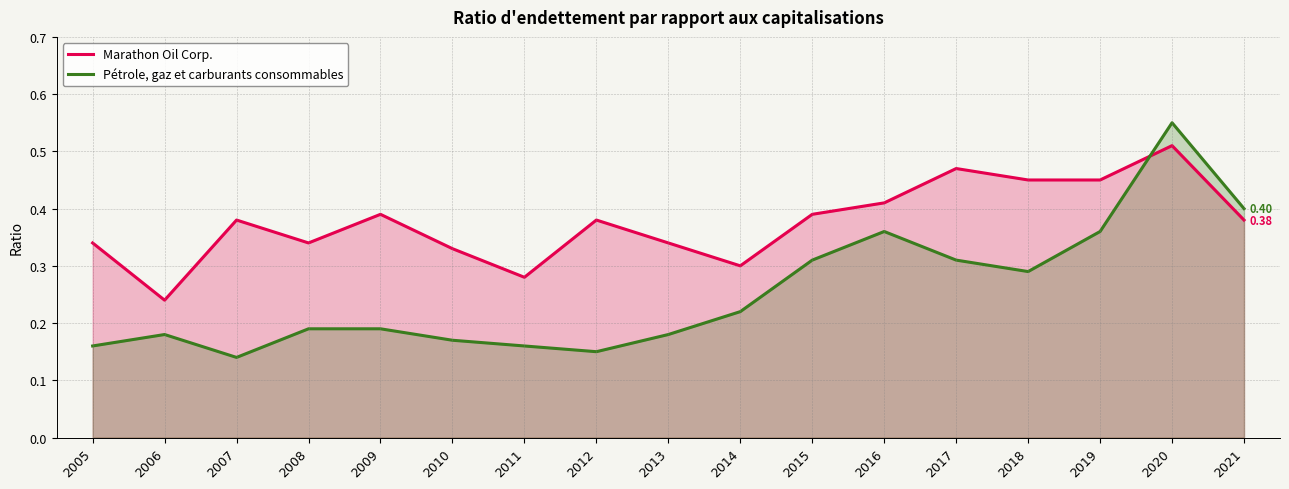

At which category does Marathon Oil Corp. reach its first local valley?

2006